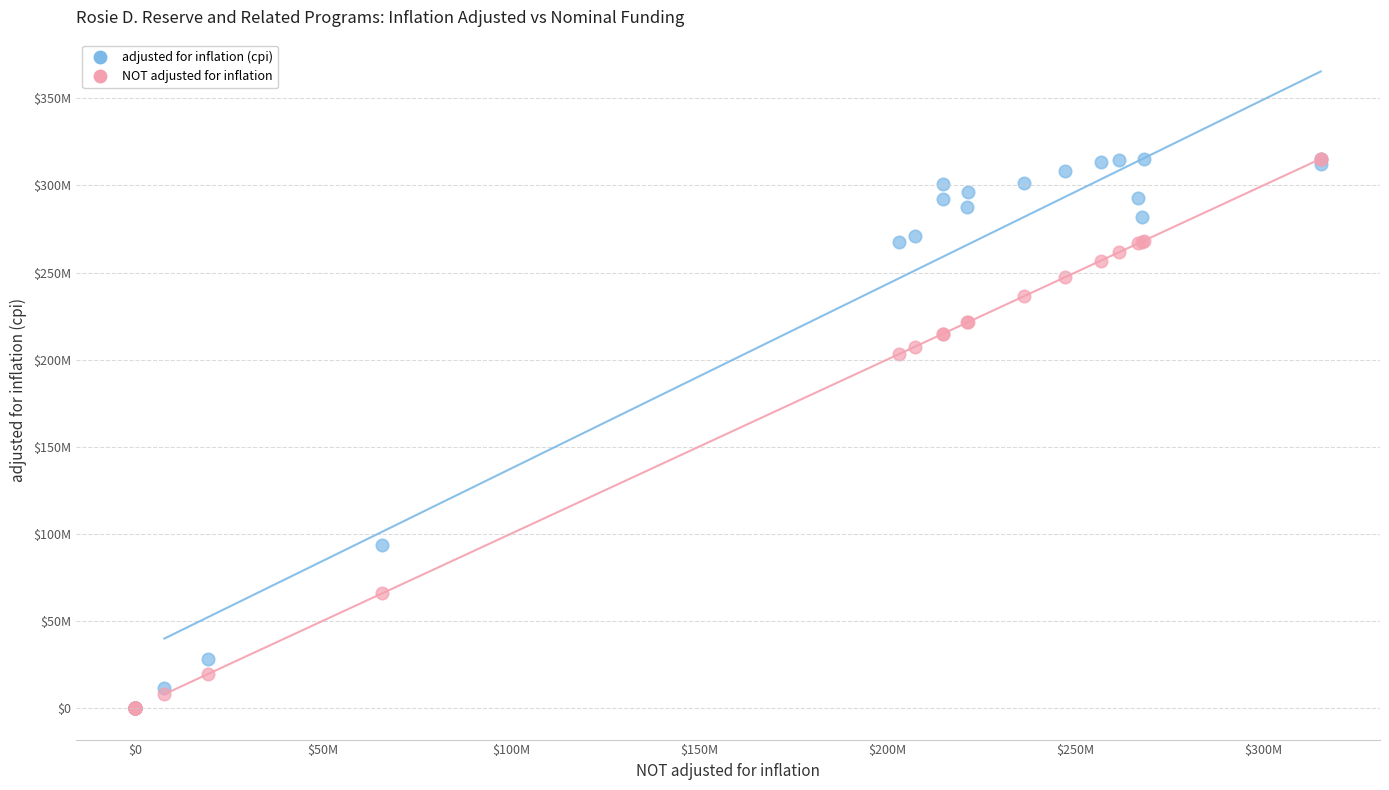

What are all the series names shown in the legend?

adjusted for inflation (cpi), NOT adjusted for inflation